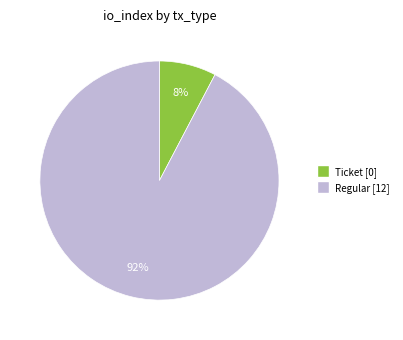

To the nearest percent, what is the average slice percentage?

50%